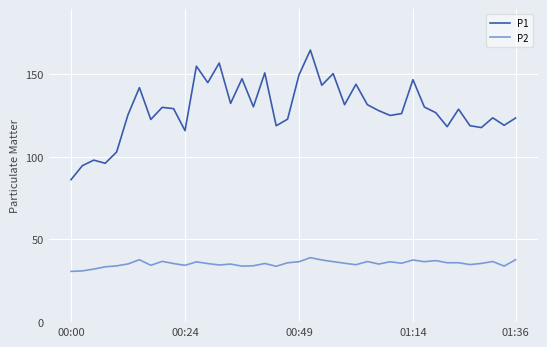

True or false: P2 and P1 cross at least once.

False